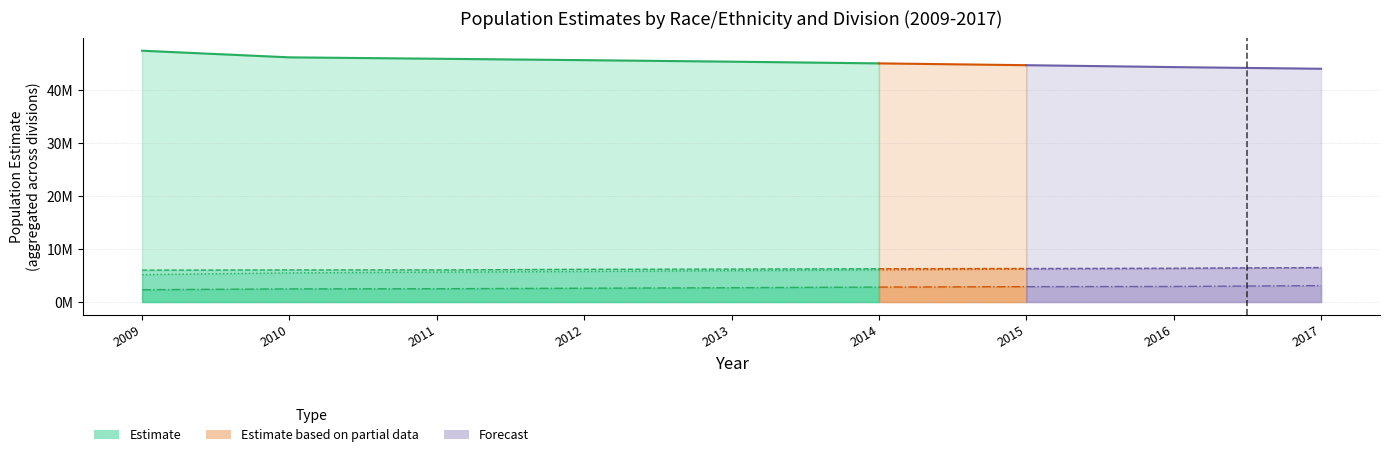

What is the change in value from 2012 to 2013?

-284502